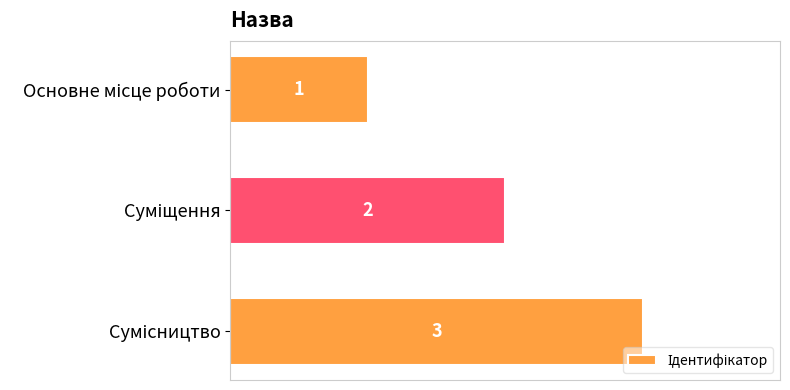

How many values are between 1 and 3?

3